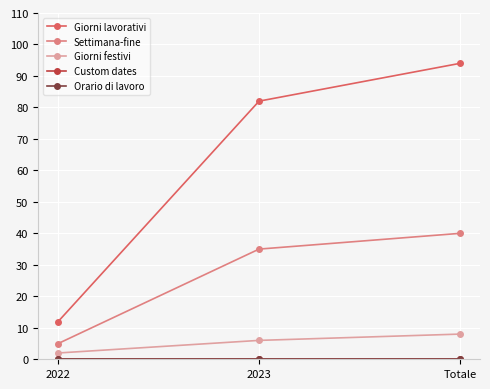

Is this an area chart (filled region under the line)?

No